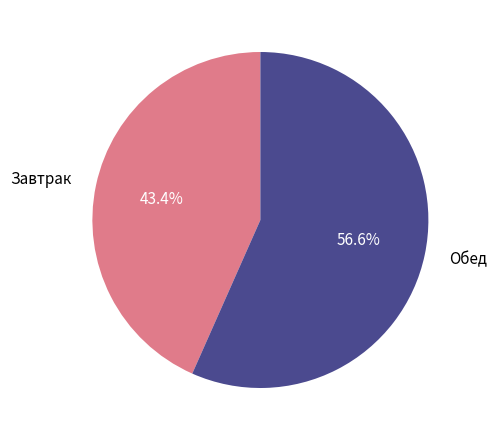

How many slices are in this pie chart?

2